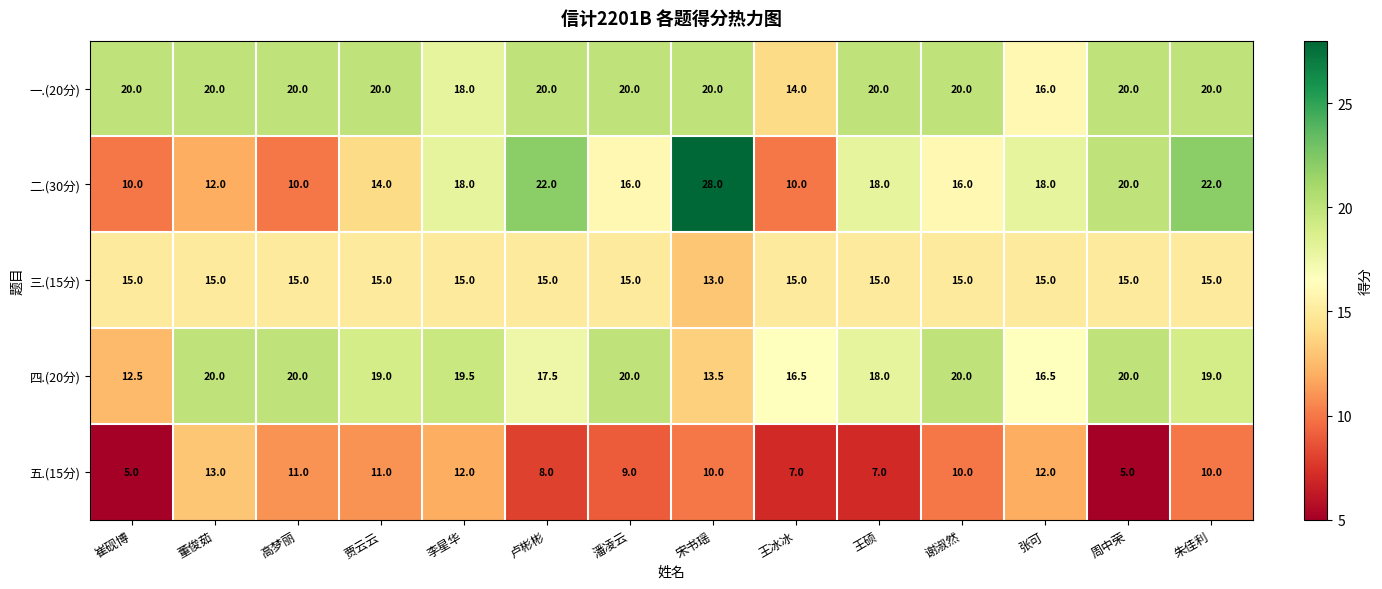

What is the sum of the 三.(15分) values at 卢彬彬 and 宋书瑶?

28.0